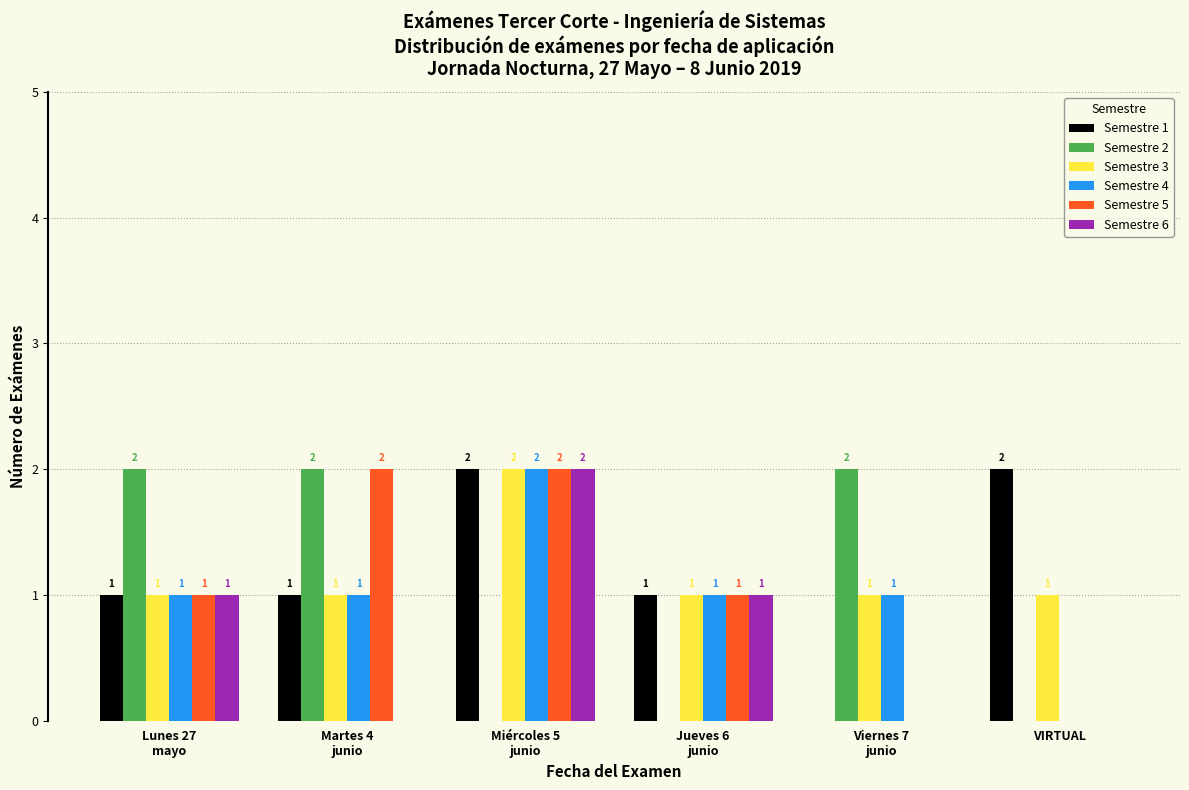

The value of Semestre 5 at VIRTUAL is 1. True or false?

False